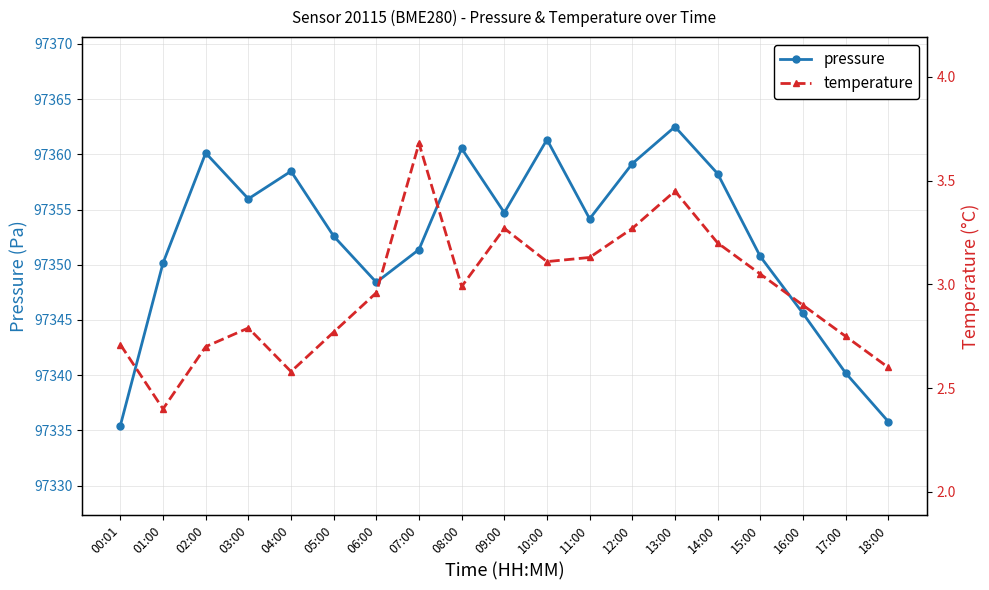

Reading left to right, extract all data points from this chart.

pressure: 97335.4	97350.2	97360.1	97356.0	97358.5	97352.6	97348.4	97351.4	97360.5	97354.7	97361.3	97354.2	97359.2	97362.5	97358.2	97350.8	97345.6	97340.2	97335.8
temperature: 2.7	2.4	2.7	2.8	2.6	2.8	3.0	3.7	3.0	3.3	3.1	3.1	3.3	3.5	3.2	3.0	2.9	2.8	2.6